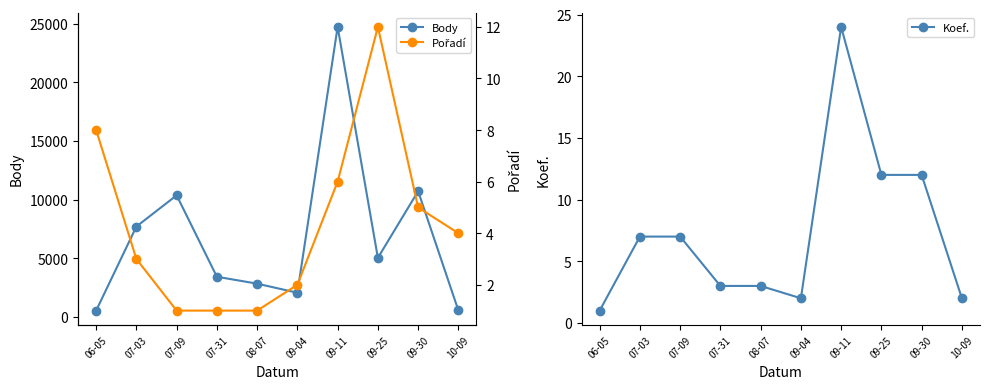

What is the value of the Koef. point at the 4th from the left?

3